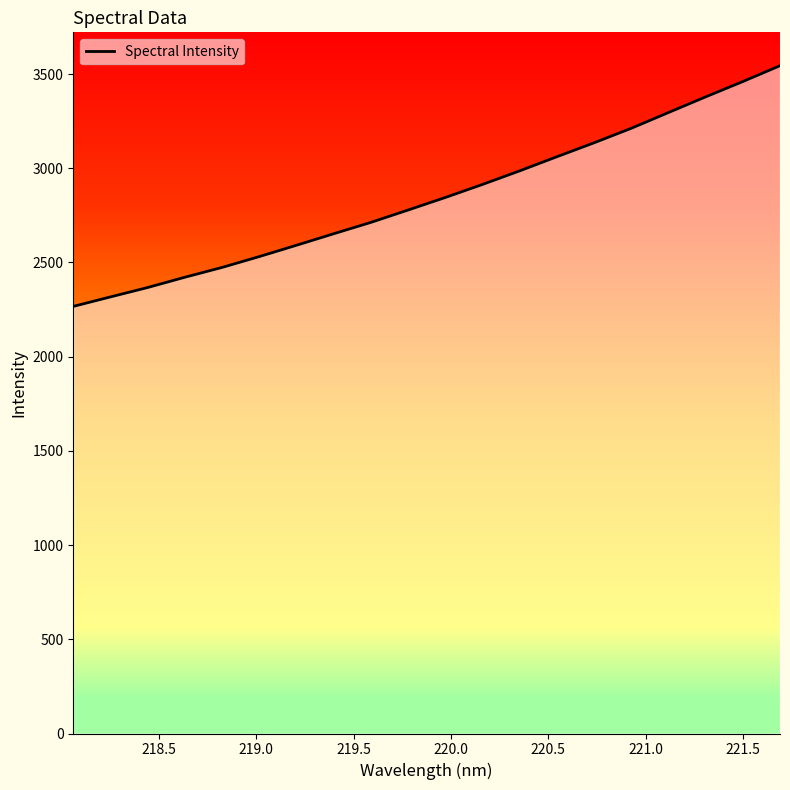

What is the difference between the maximum and minimum values?

1277.3